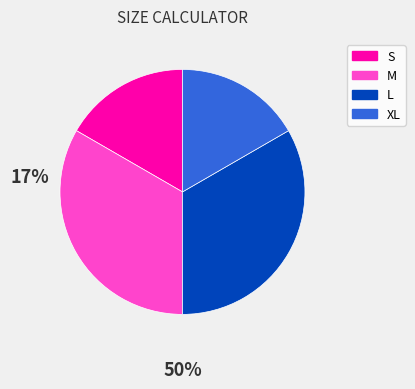

Between XL and L, which is larger?

L